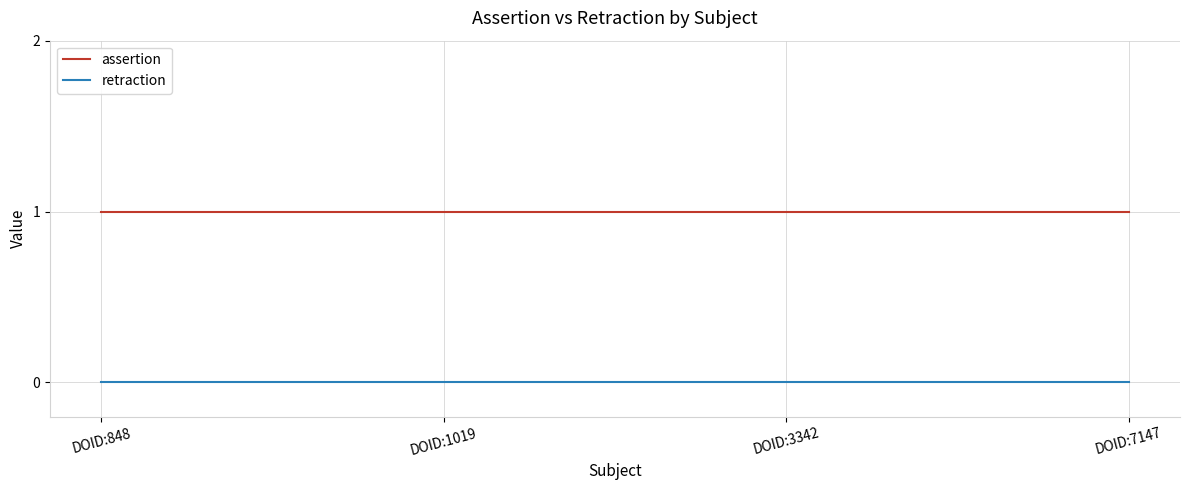

List the series in order of their peak value, lowest first.

retraction, assertion